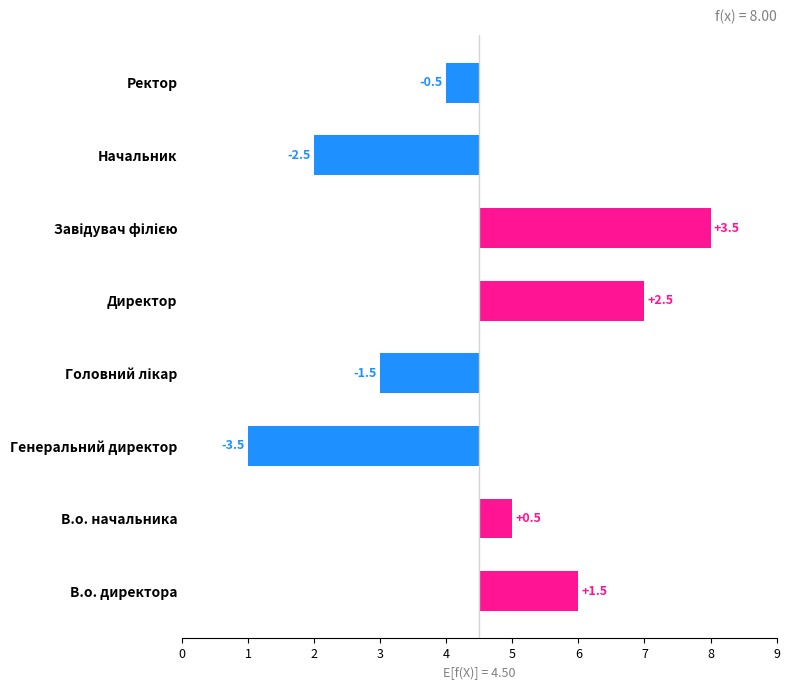

The chart shows a value of -3.5 at 6. True or false?

False